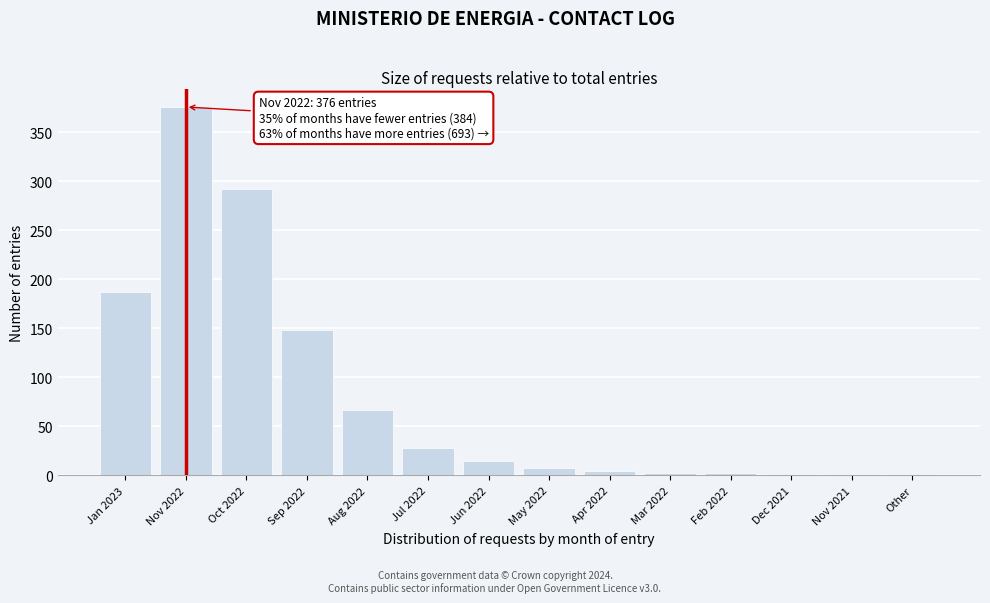

What is the sum of the values at Jul 2022 and Sep 2022?

176